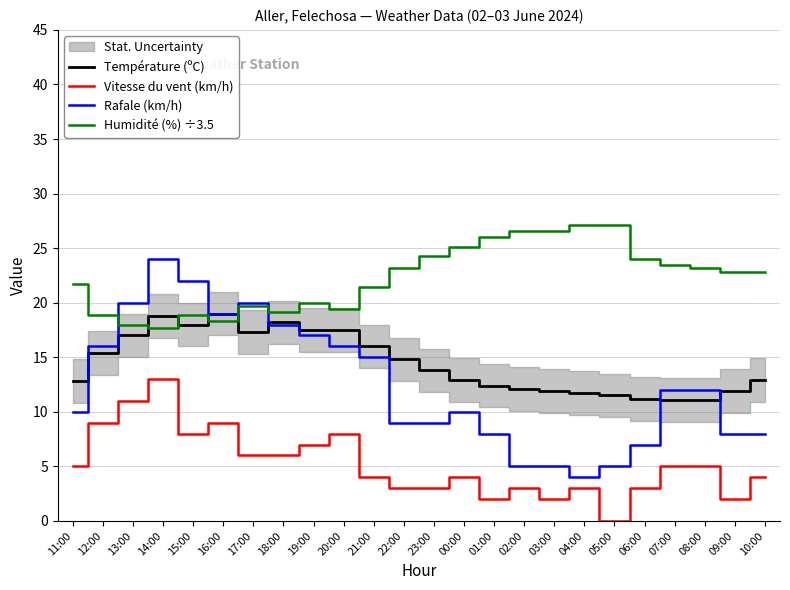

In Humidité (%) ÷3.5, how many points are higher than both neighbors (excluding endpoints)?

3